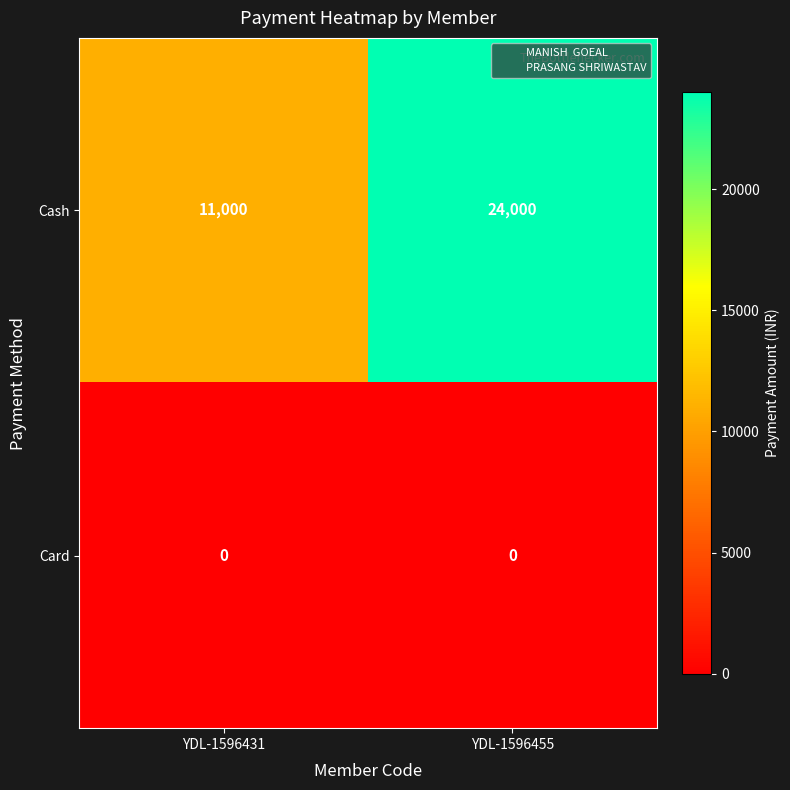

Reading right to left, transcribe all the data shown in this chart.

Cash: 24000	11000
Card: 0	0